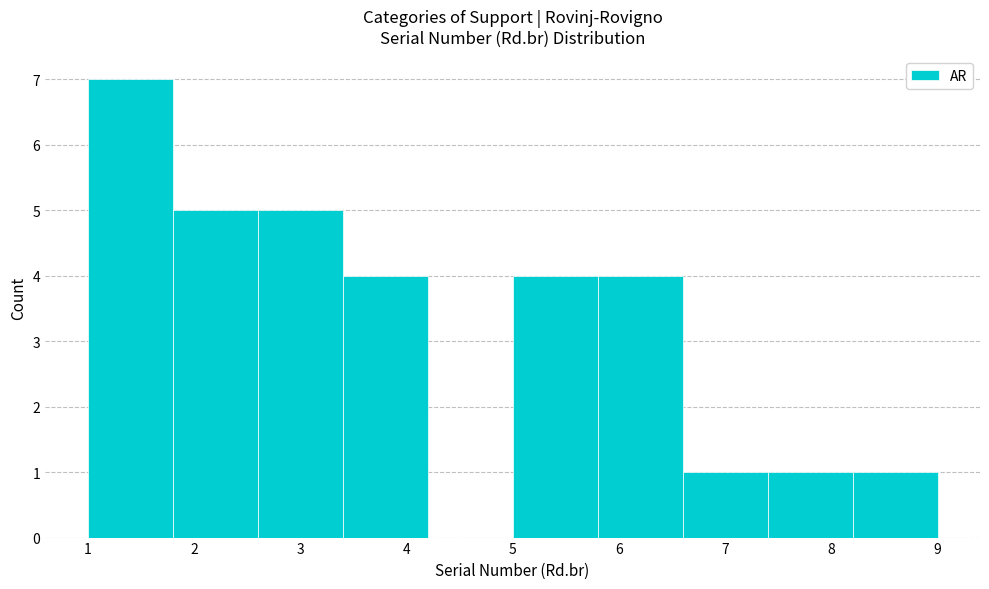

What is the height of the bar covering 6.6 to 7.4 on the x-axis? The values are not printed on the chart, so give them approximately, as read against the axis.

1